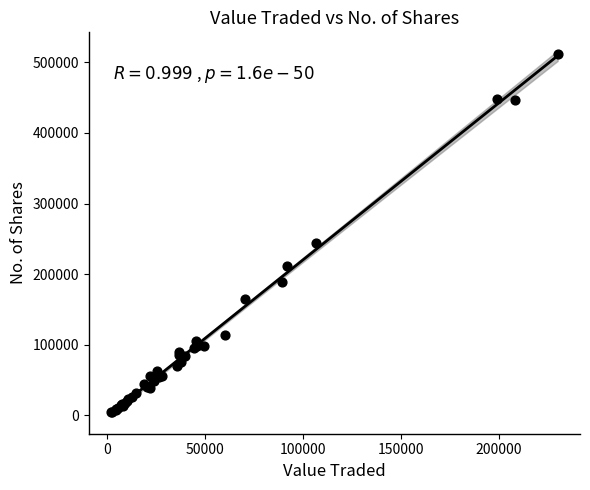

What Y value in the scatter plot is closest to 258396?

244100